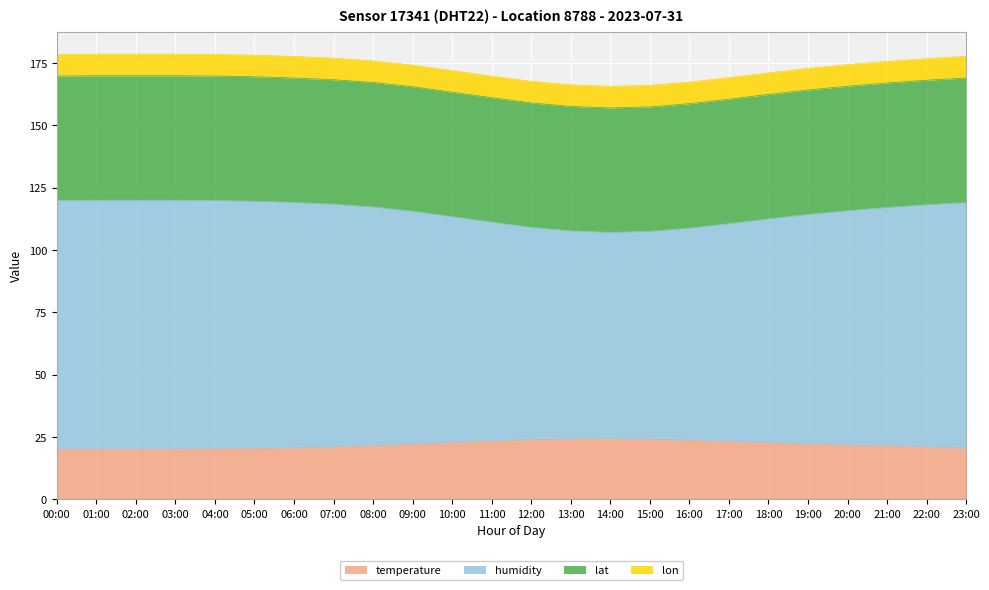

At which category does temperature reach its first local peak?

14:00